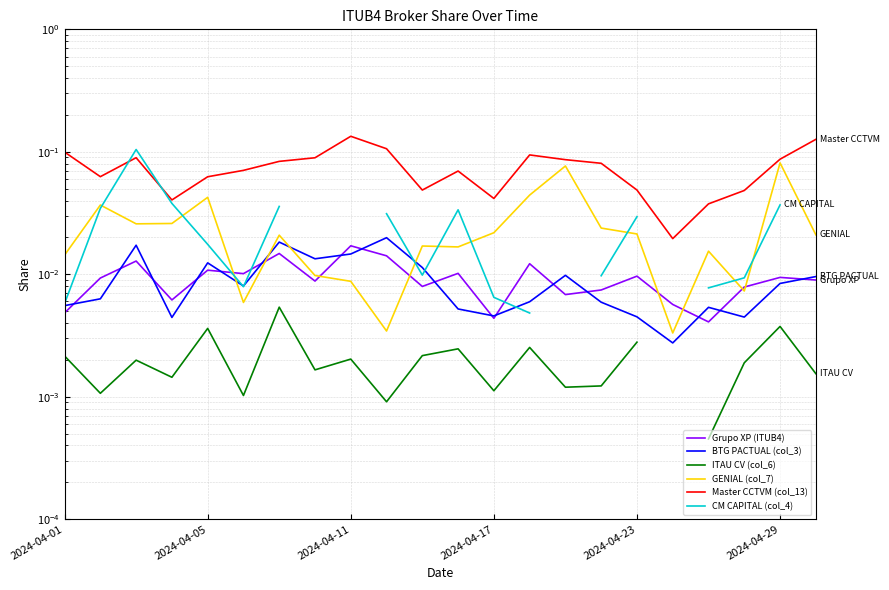

What are all the series names shown in the legend?

Grupo XP (ITUB4), BTG PACTUAL (col_3), ITAU CV (col_6), GENIAL (col_7), Master CCTVM (col_13), CM CAPITAL (col_4)